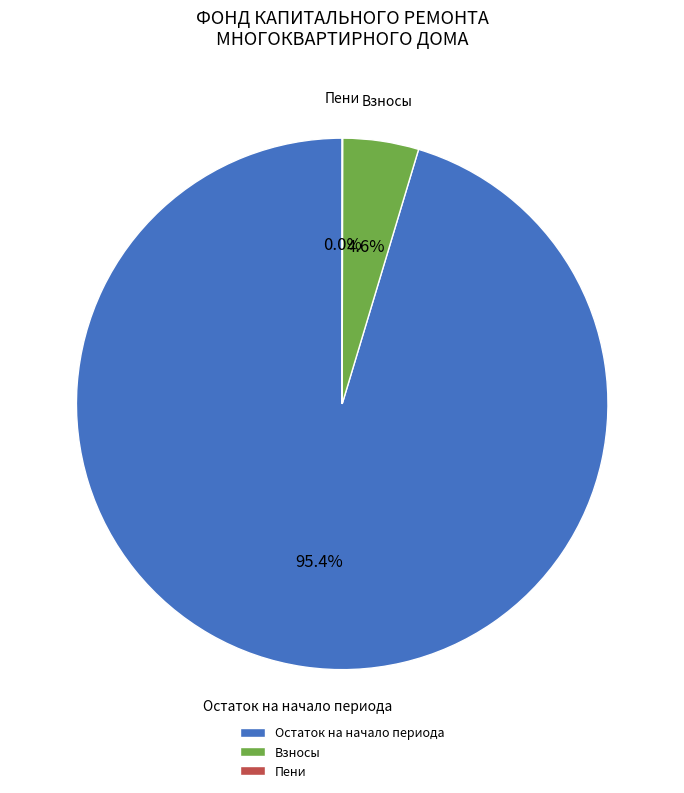

Does any single category account for the majority?

Yes